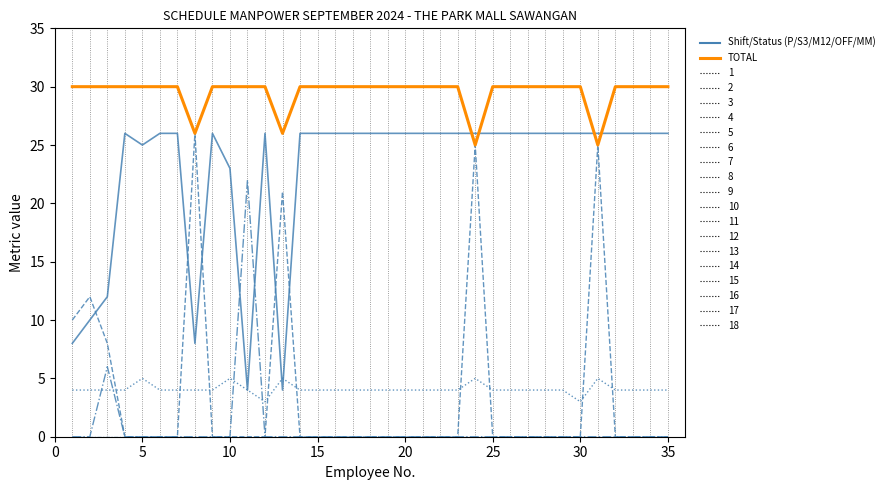

True or false: M12 has a value of -11 at 25.

False